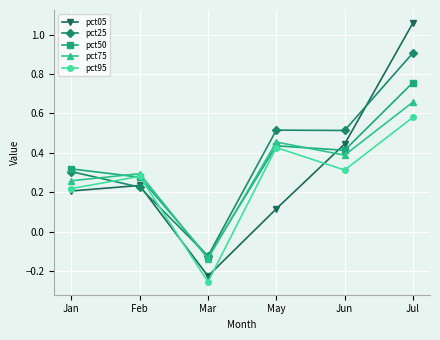

Is the value of pct50 at May greater than the value of pct25 at Feb?

Yes